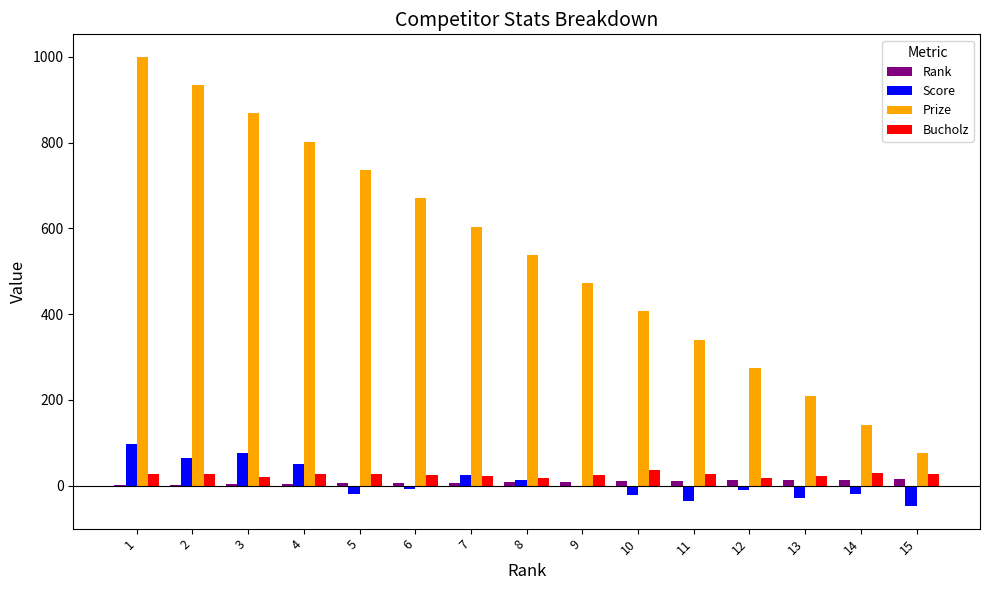

What is the sum of all Score values?

125